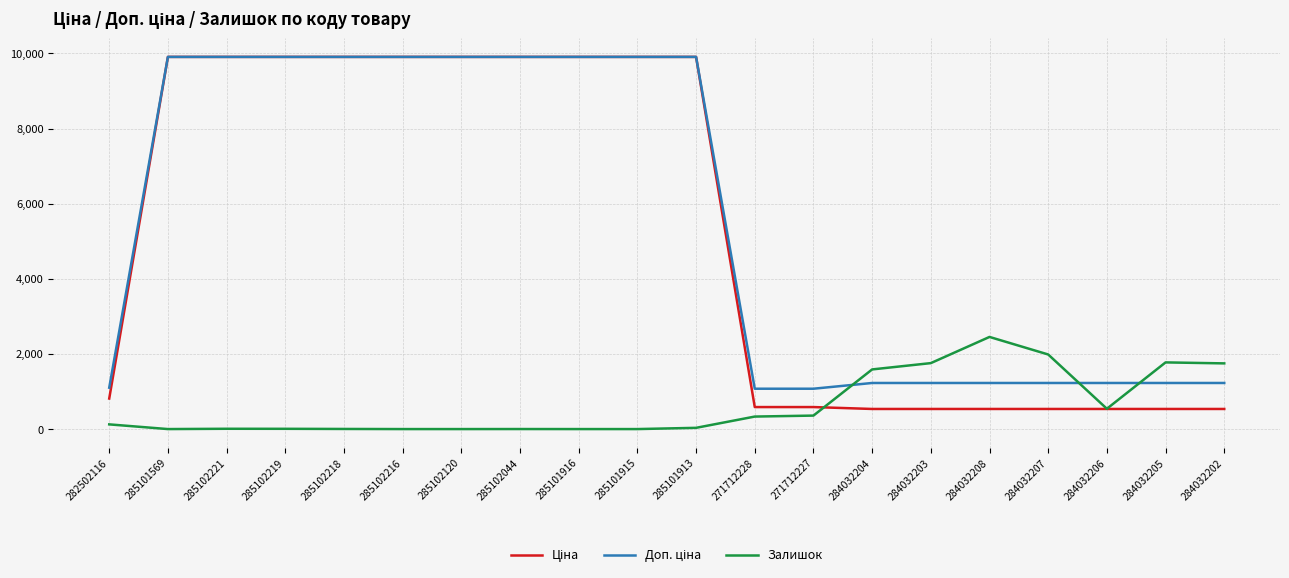

What is the spread (max minus min) of values at 285102120?

9908.5